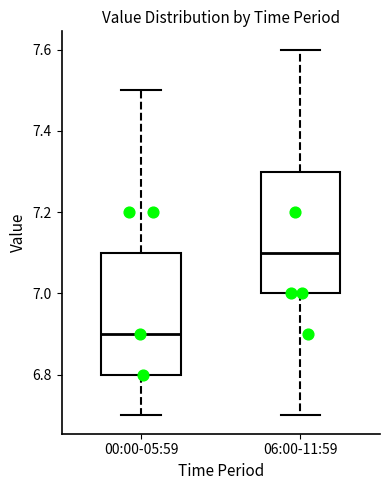

Where is the lower edge of the box for 06:00-11:59 on the y-axis? The values are not printed on the chart, so give them approximately, as read against the axis.

7.0